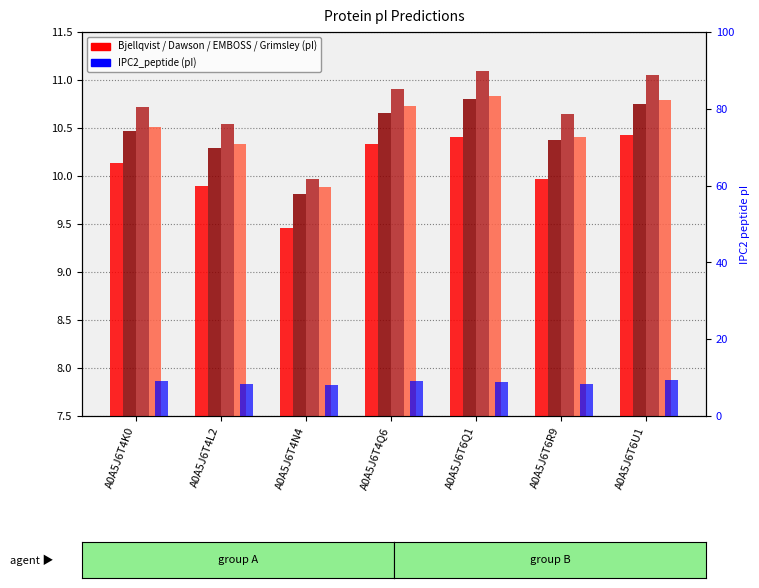

How many data points in Dawson are less than 10?

1